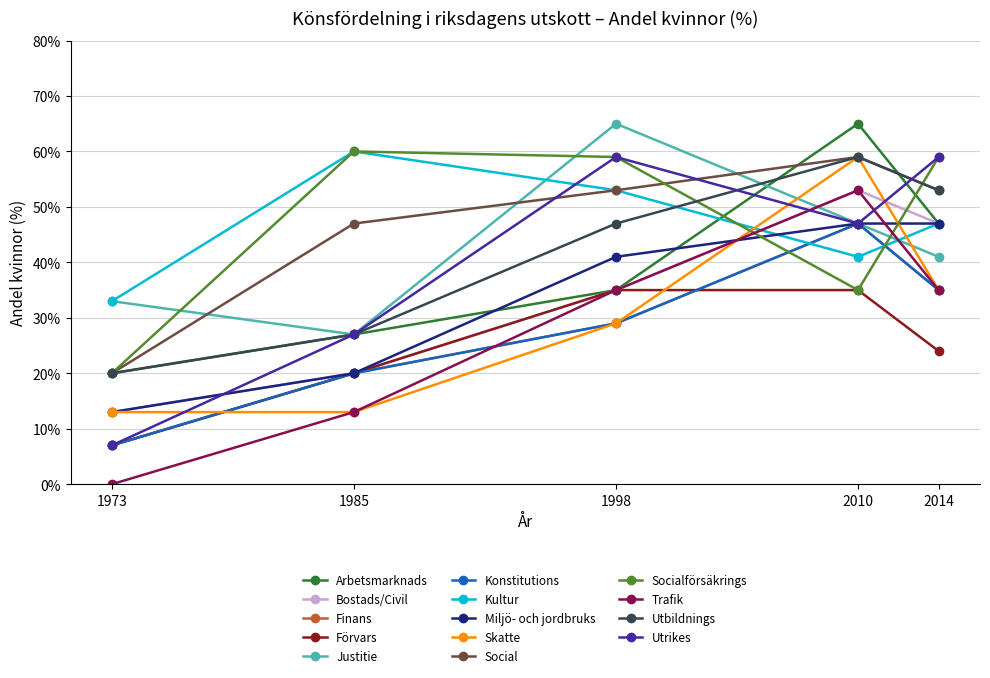

Does the chart display data point markers on the line(s)?

Yes